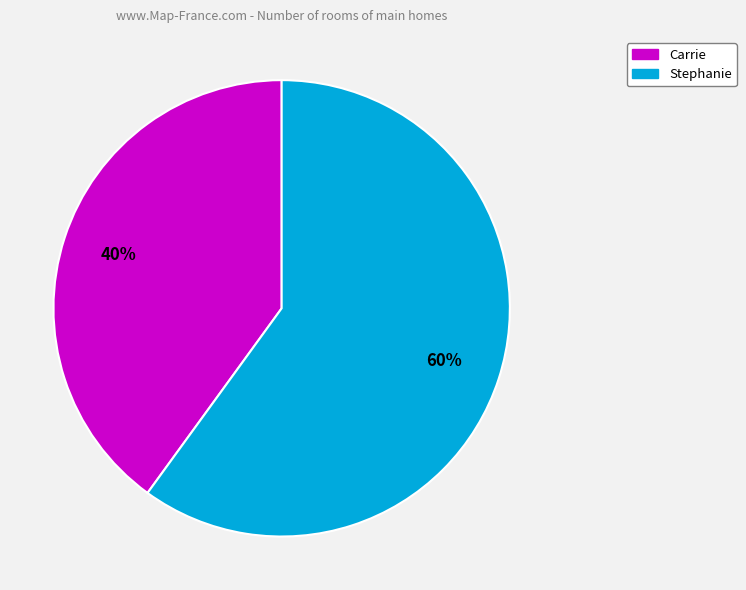

To the nearest percent, what is the difference between the largest and smallest slice percentages?

20%